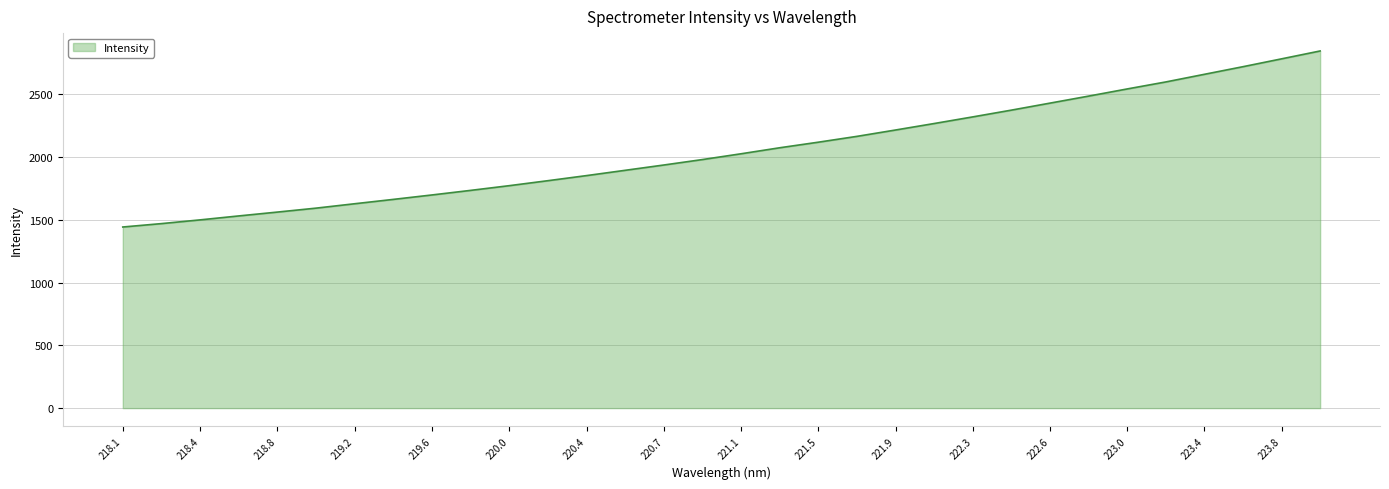

What is the difference between the maximum and minimum values?

1402.3